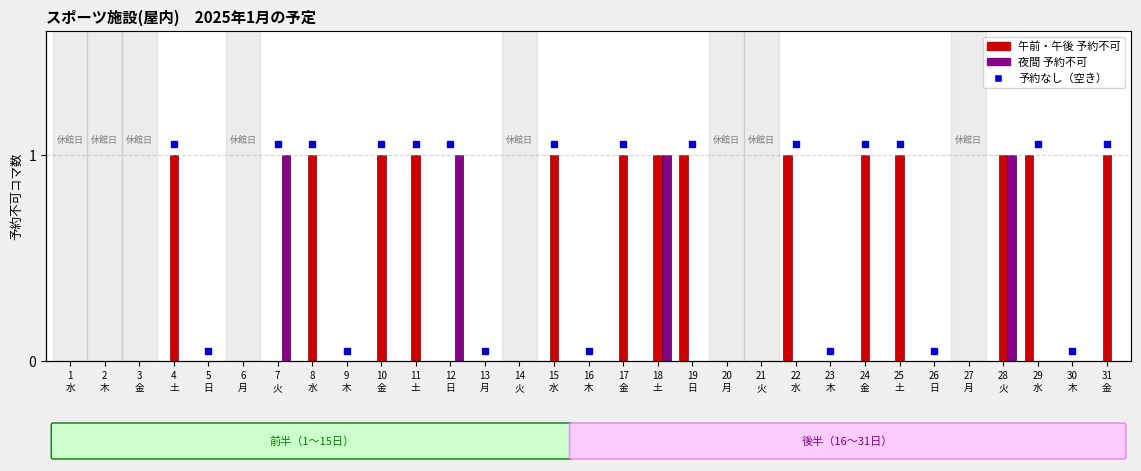

Reading right to left, transcribe all the data shown in this chart.

午前: 0	0	1	0	0	0	0	0	0	1	0	0	1	0	0	0	0	0	0	0	0	0	0	0	0	0	0	0	0	0	0
午後: 1	0	0	1	0	0	1	1	0	0	0	0	0	1	1	0	1	0	0	0	1	1	0	1	0	0	0	1	0	0	0
夜間: 0	0	0	1	0	0	0	0	0	0	0	0	0	1	0	0	0	0	0	1	0	0	0	0	1	0	0	0	0	0	0